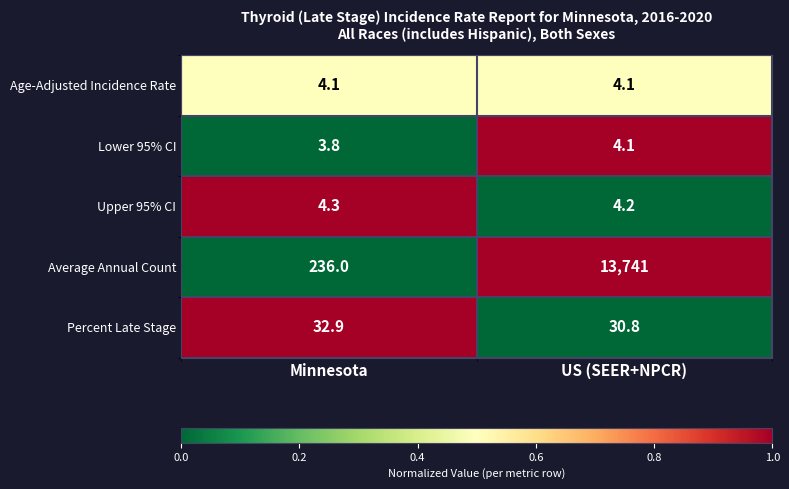

At which category is the sum across all series the highest?

US (SEER+NPCR)